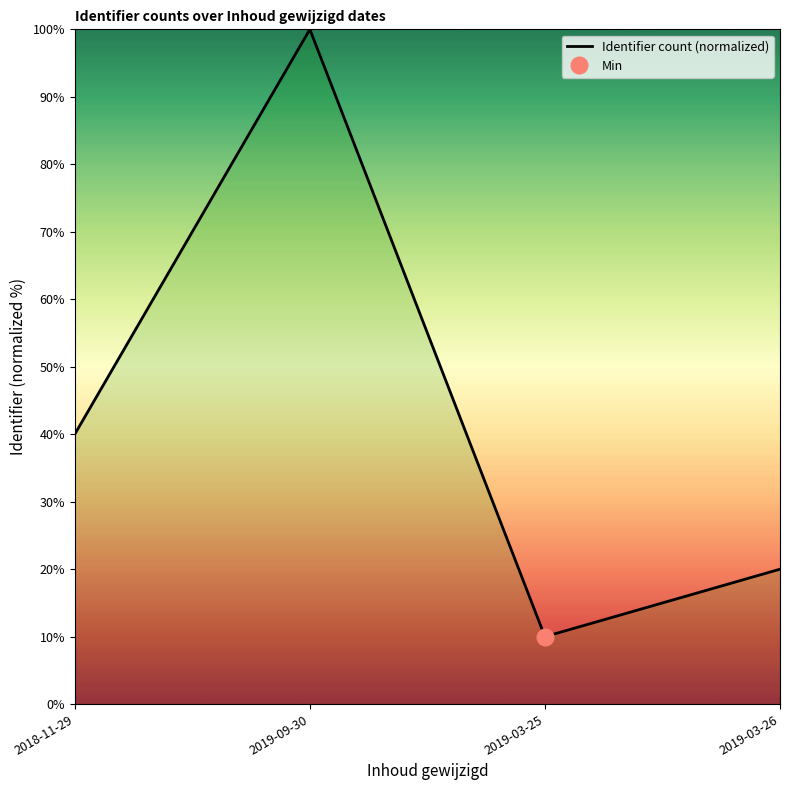

What is the label of the 2nd point from the left?

2019-09-30